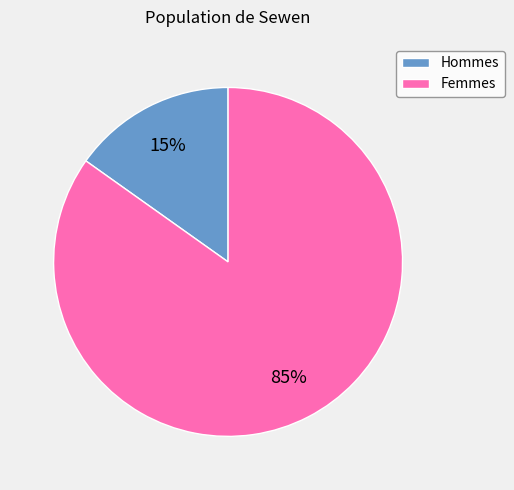

Is there any slice that represents more than half of the pie?

Yes